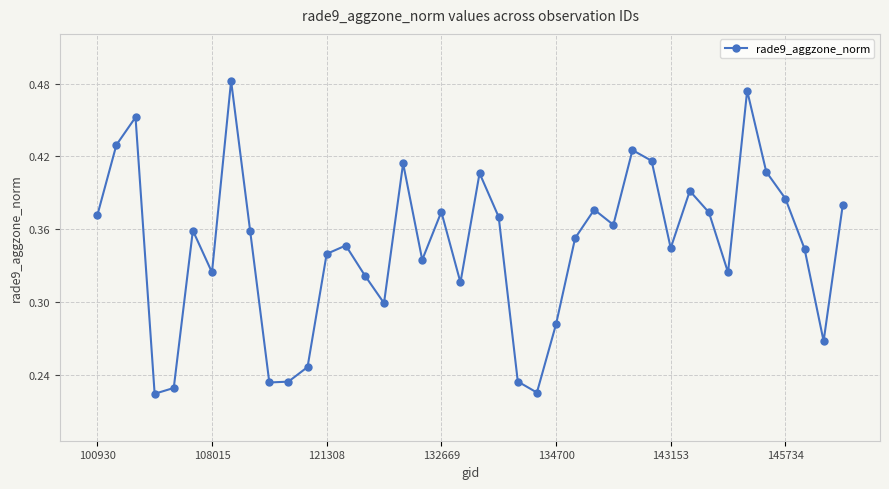

What is the sum of all values?

13.8